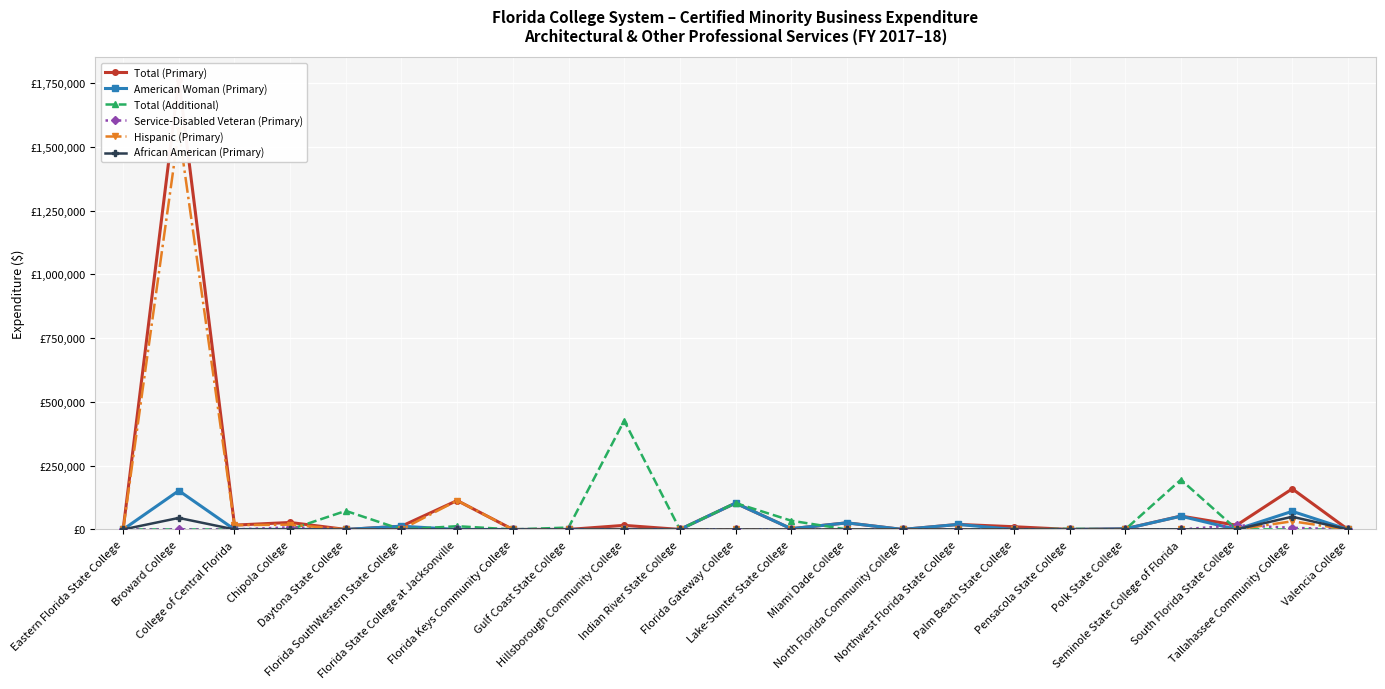

In Total (Primary), how many points are higher than both neighbors (excluding endpoints)?

9